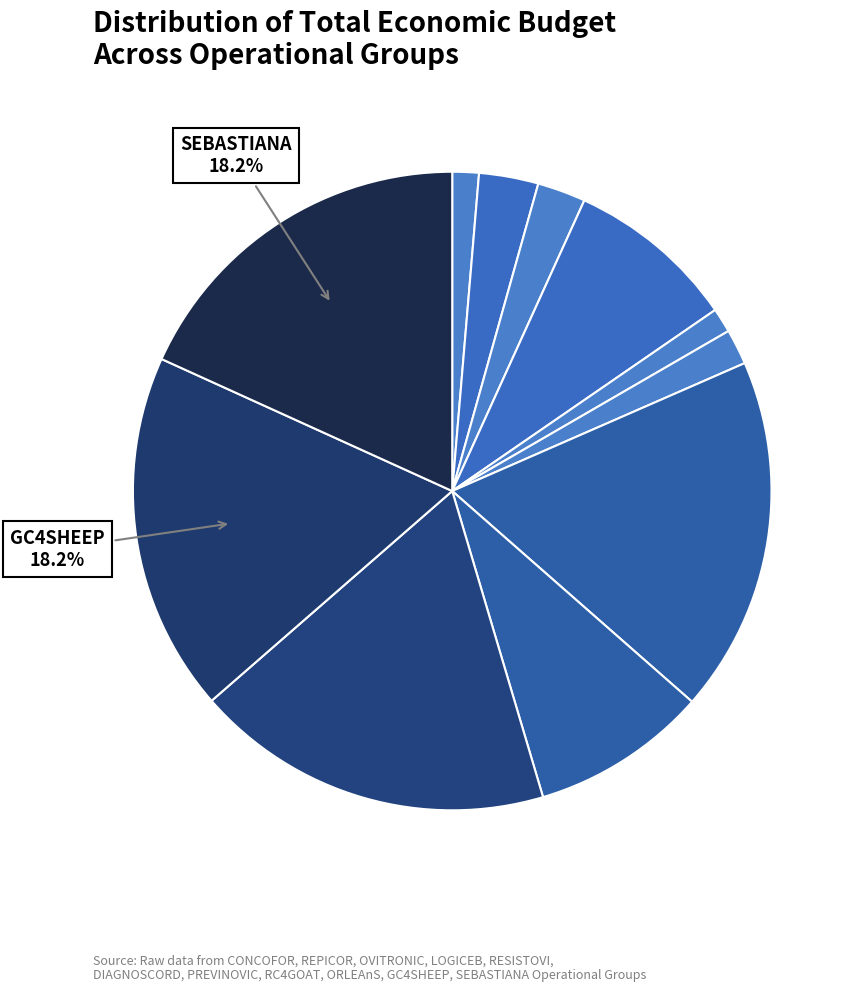

What is the largest slice in the pie chart?

SEBASTIANA